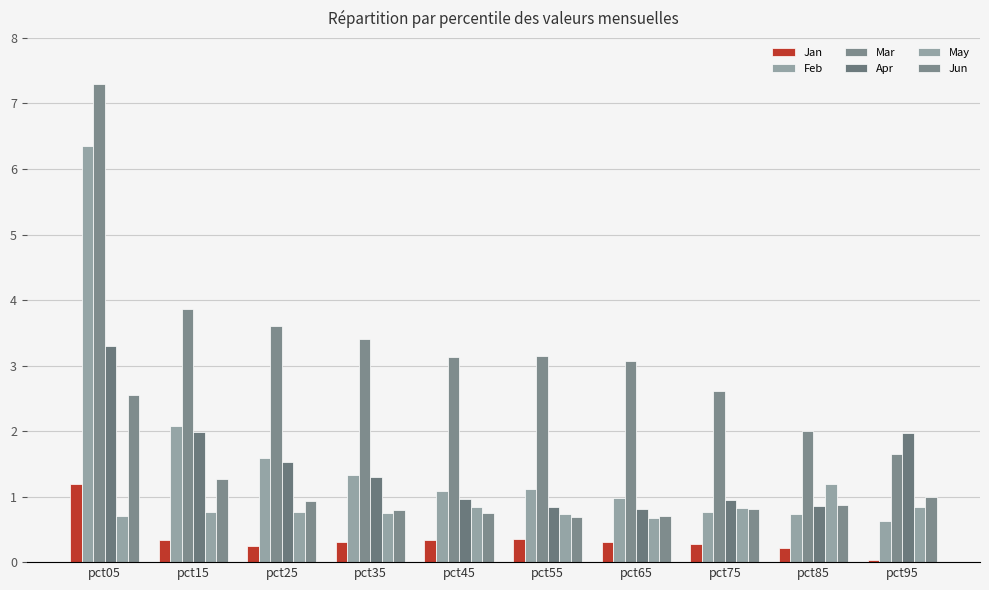

What is the value of the Jan bar at the 6th from the left?

0.3